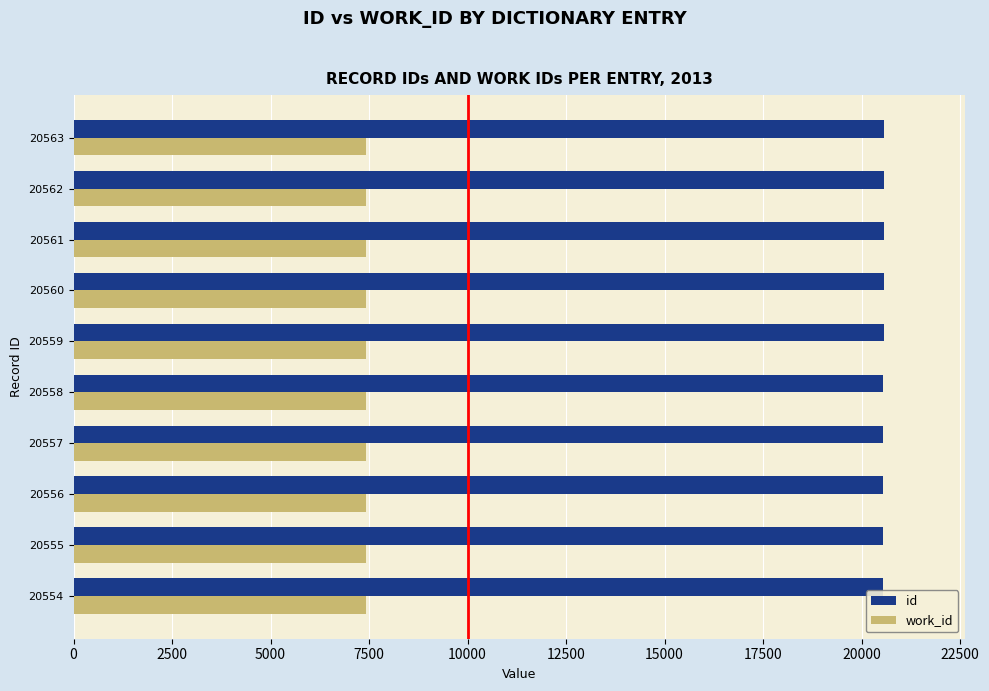

At 20554, list the series in order from largest to smallest.

id, work_id